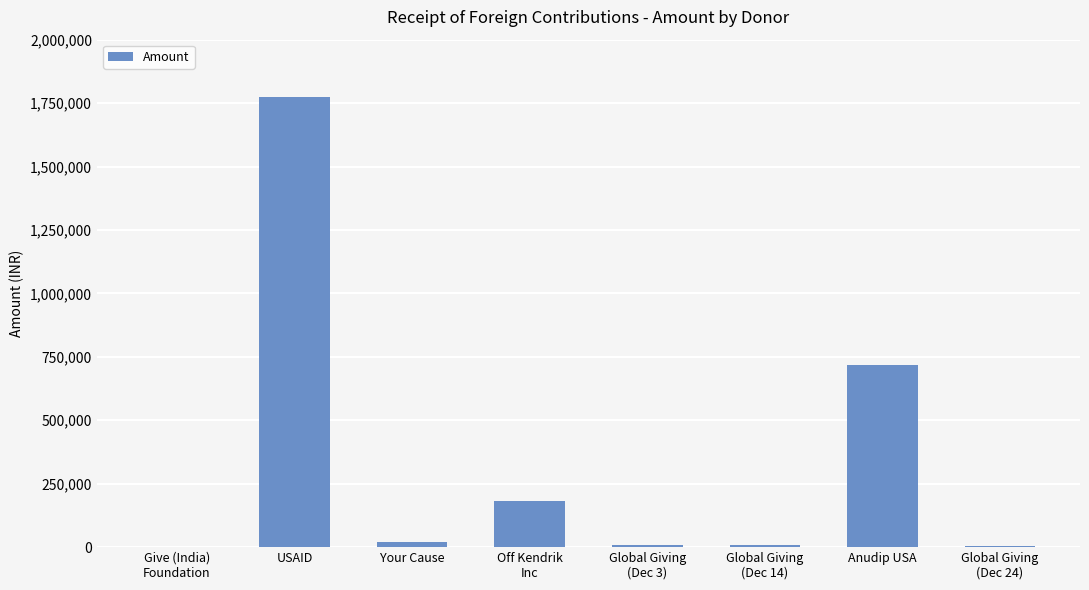

Are the bars horizontal?

No